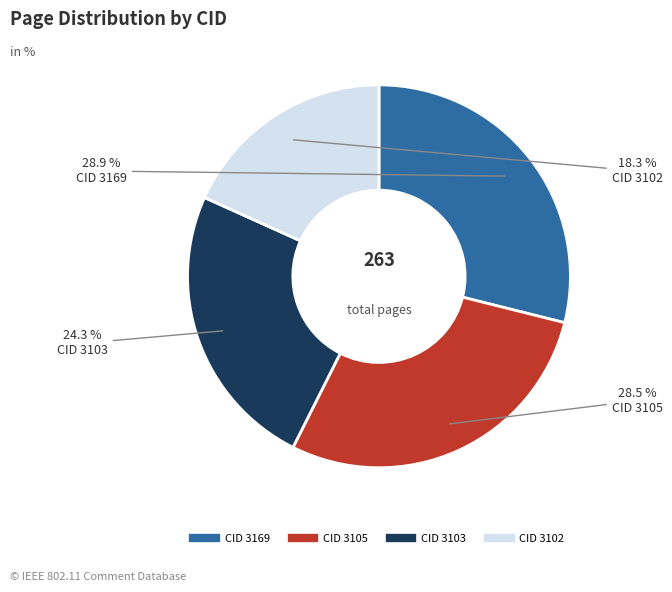

Does any single category account for the majority?

No